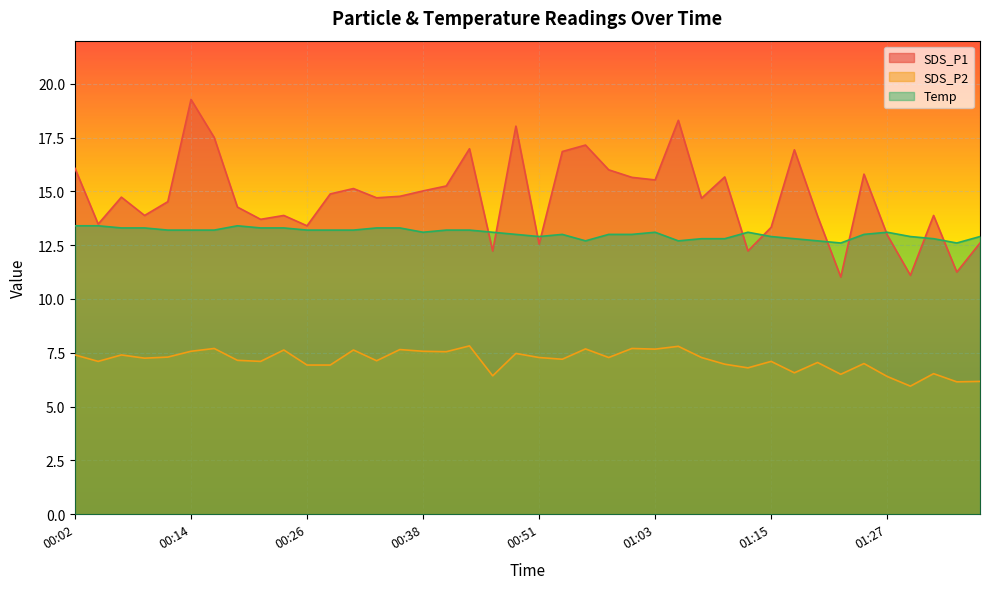

How many series are shown in this chart?

3